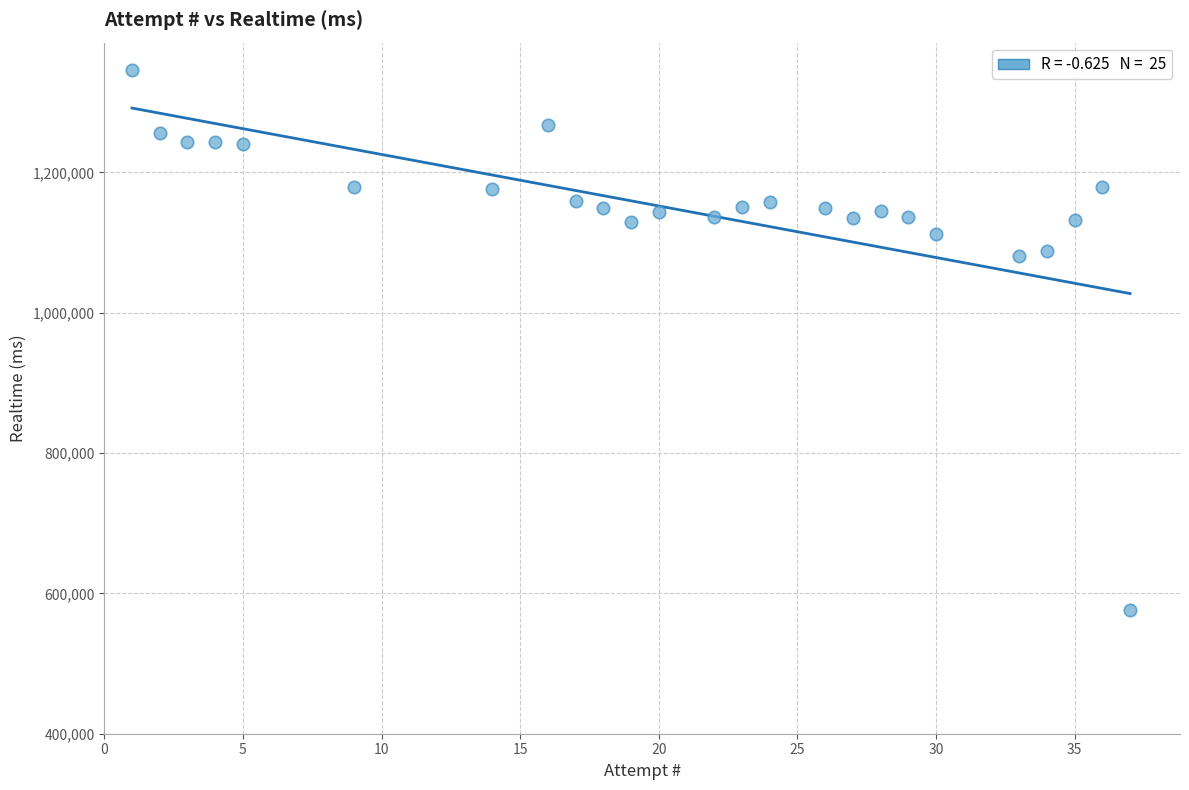

What is the range of Y values (max minus min)?

770322